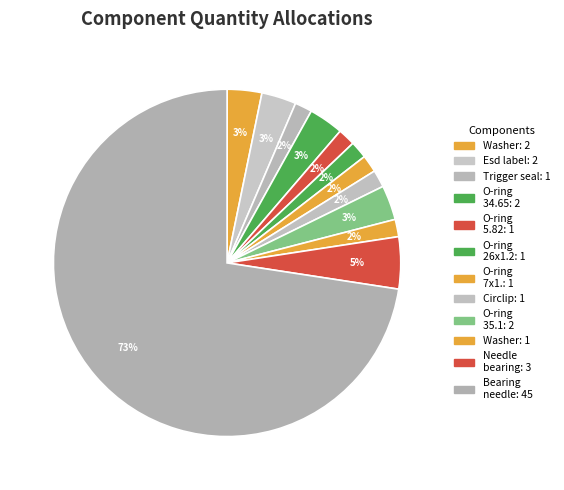

Which slice represents more than half of the pie?

Bearing needle